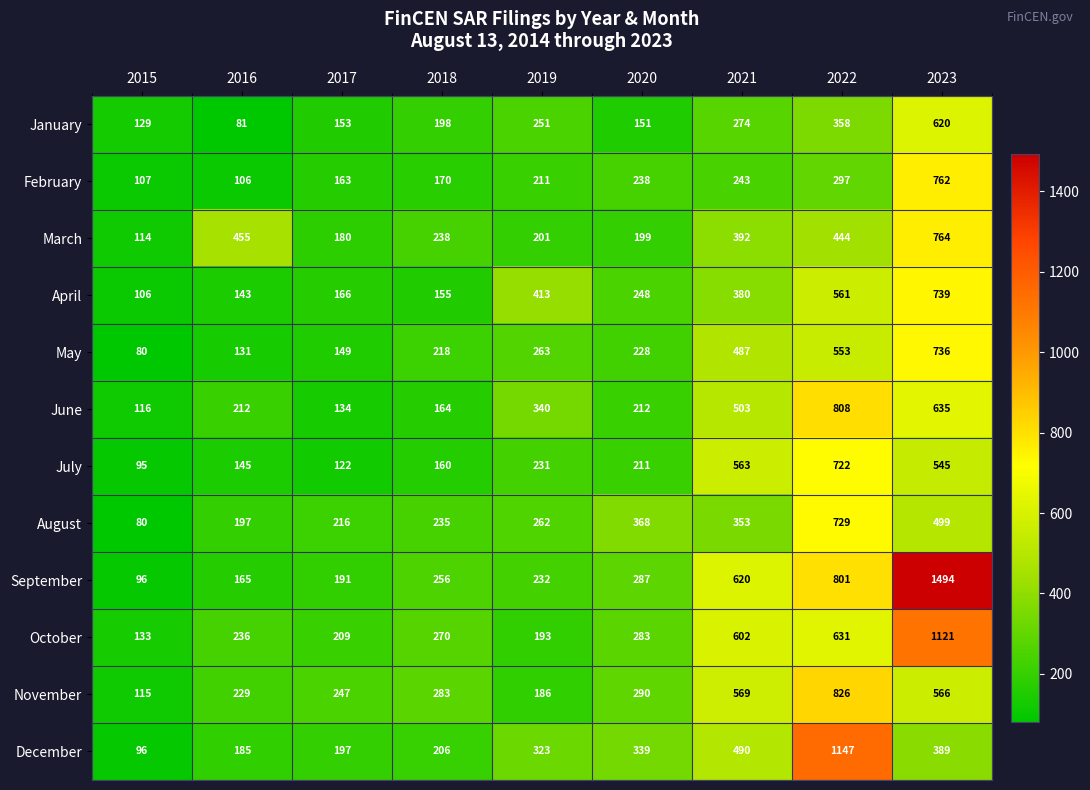

How many distinct data groups are displayed?

12